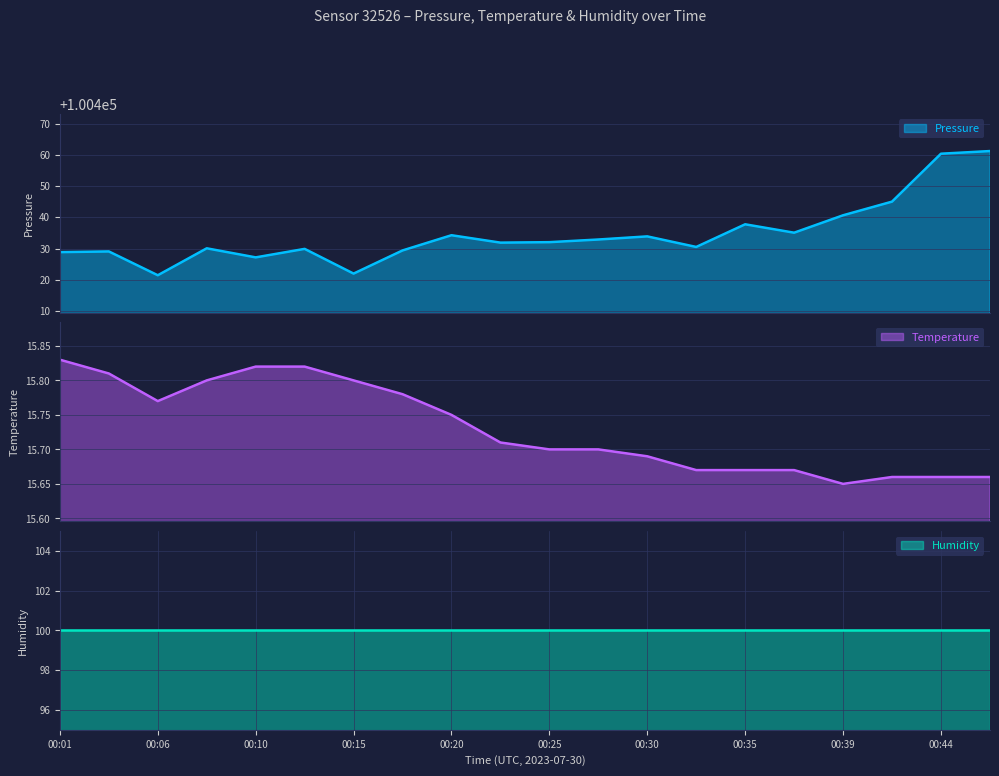

True or false: temperature has more than 0 interior local peaks.

False